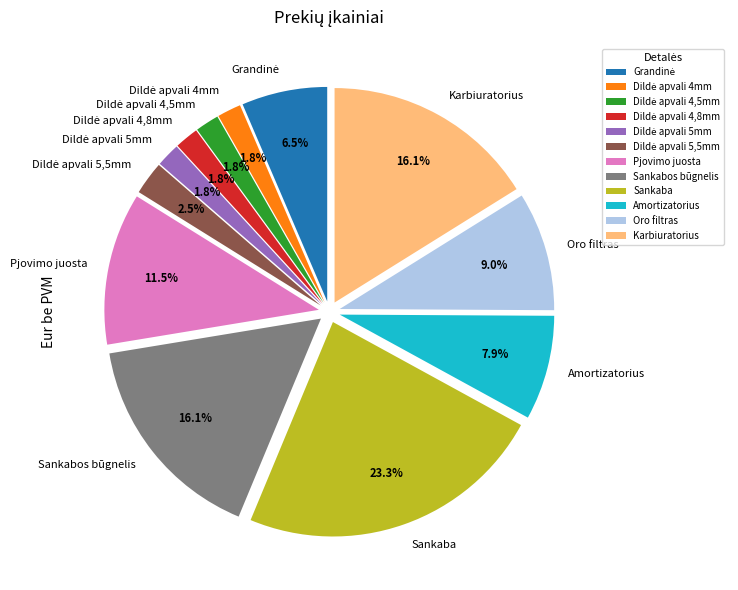

Is there a majority slice in this chart?

No